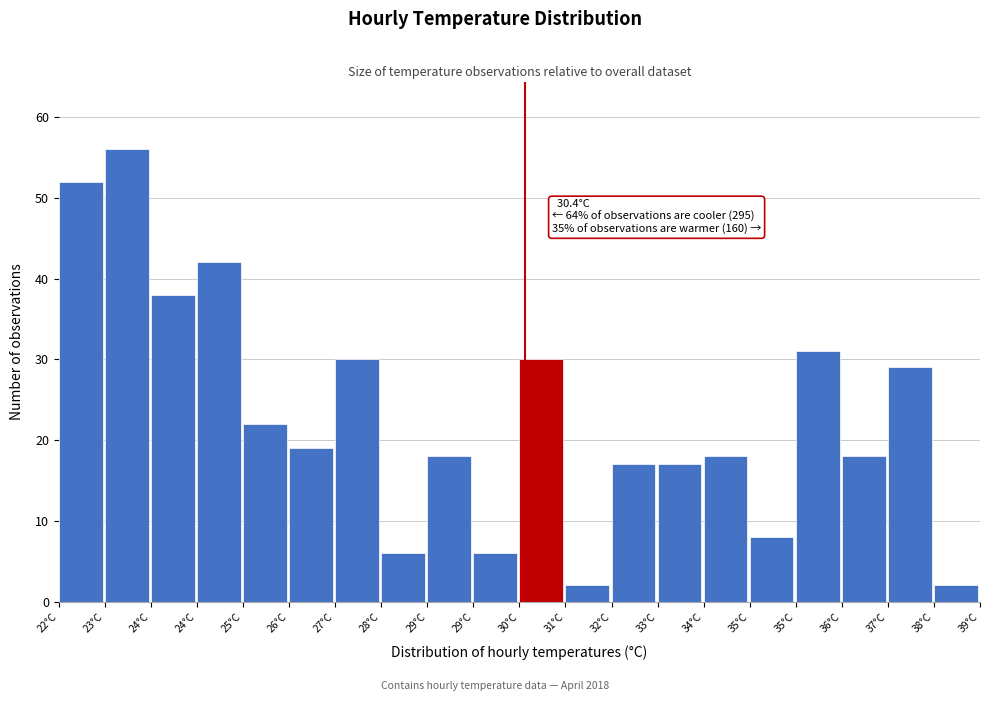

Does the chart contain any negative values?

No